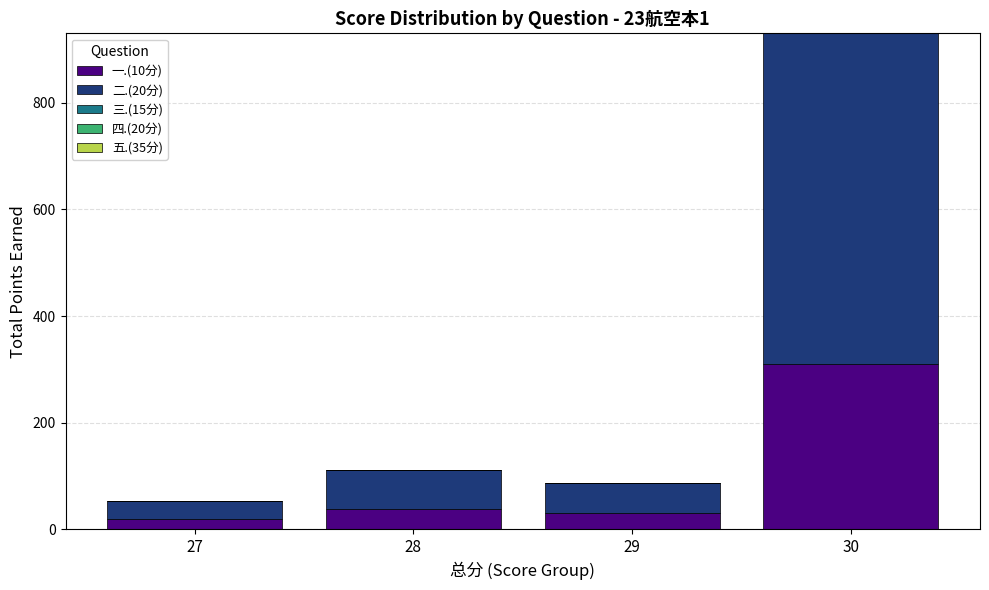

What is the total value across all series at 29?

87